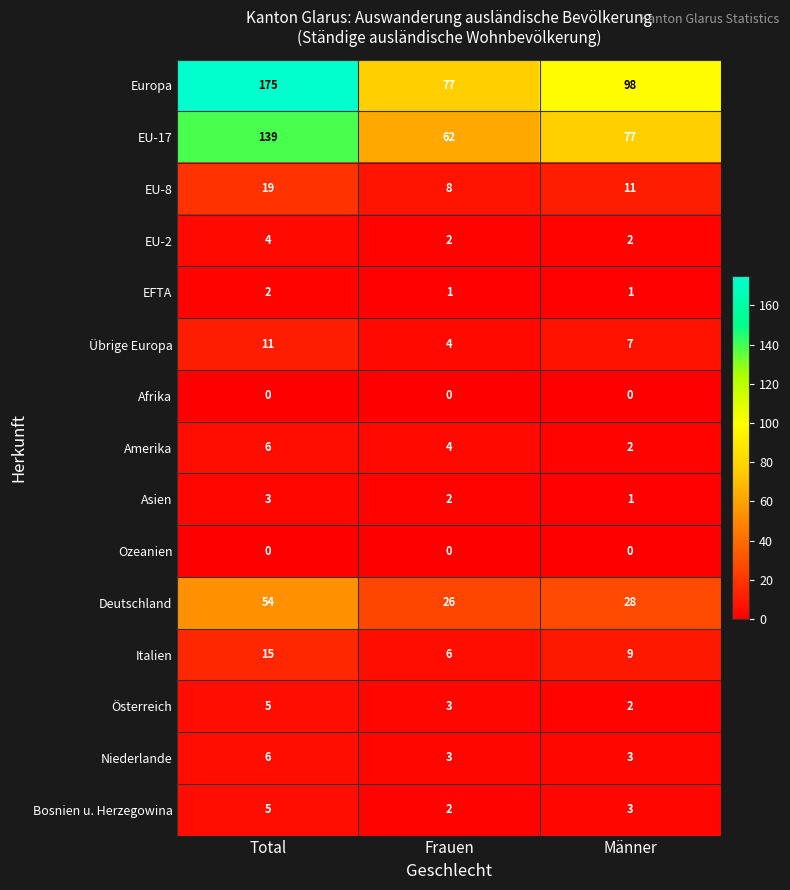

What is the maximum value shown in the chart?

175